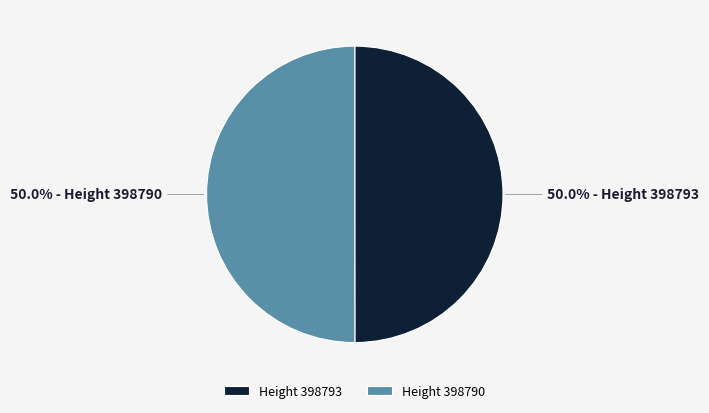

Combined, what portion of the pie is Height 398793 and Height 398790?

100.0%